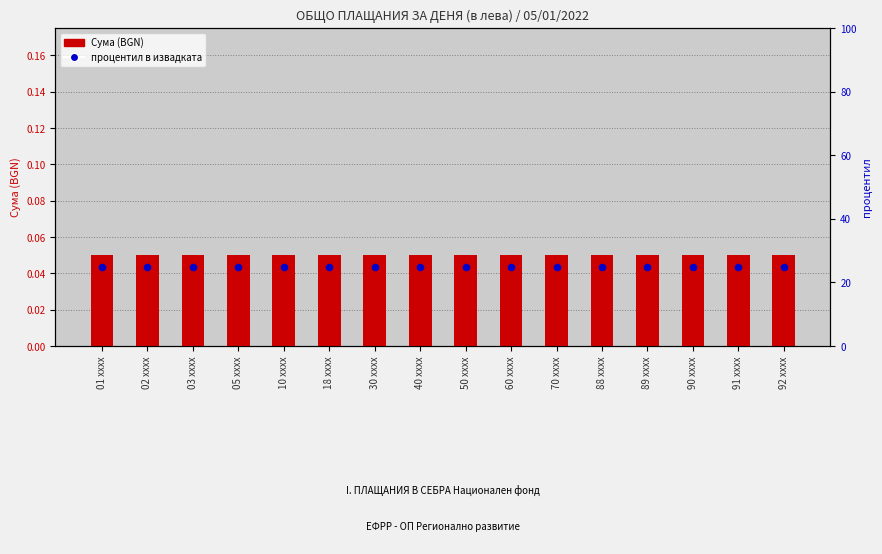

Which series has the widest spread of Y values?

Сума (BGN)